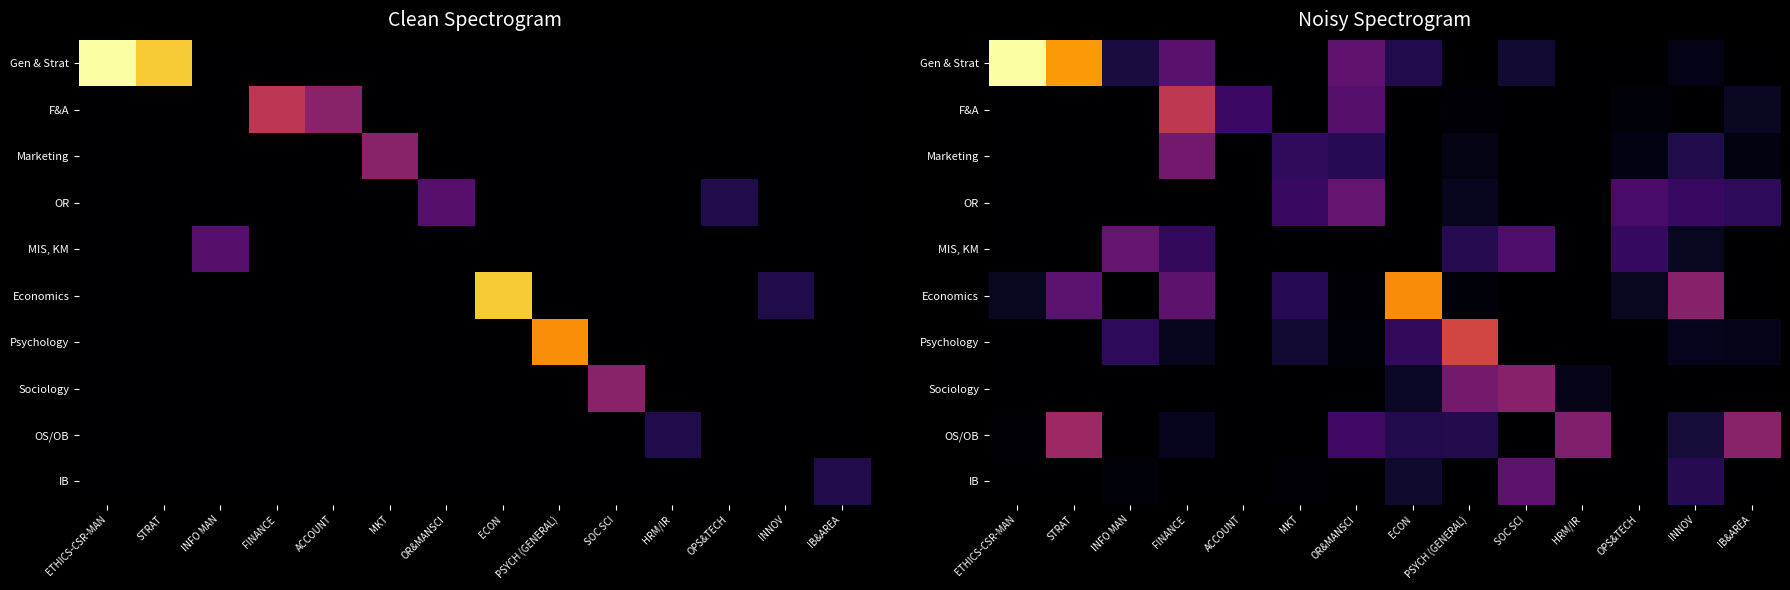

Between ACCOUNT and MKT, which series saw the biggest shift?

F&A